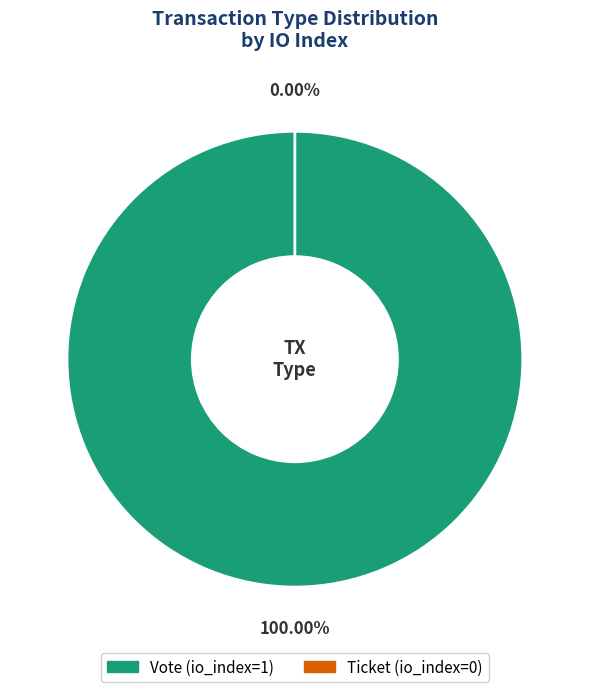

Which category accounts for the majority?

Vote (io_index=1)